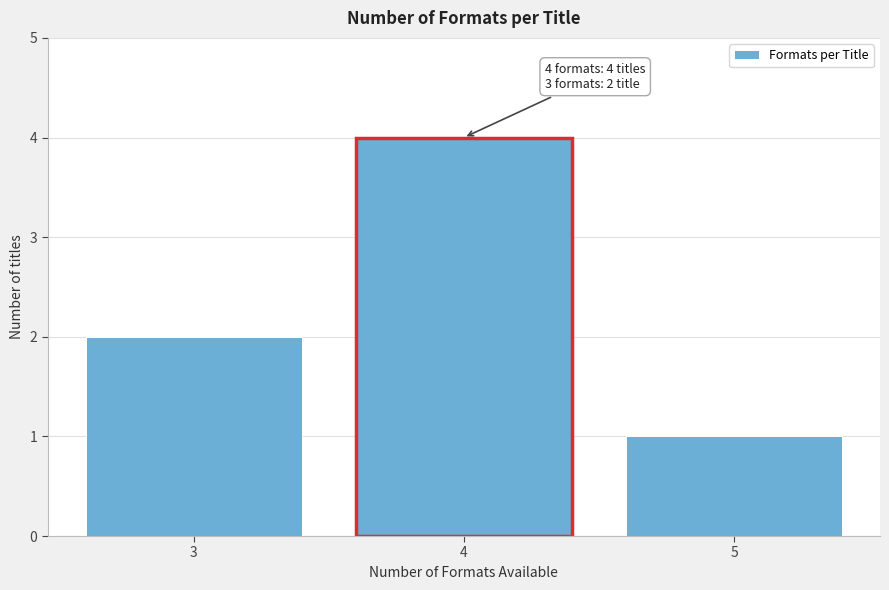

Reading left to right, extract all data points from this chart.

2	4	1